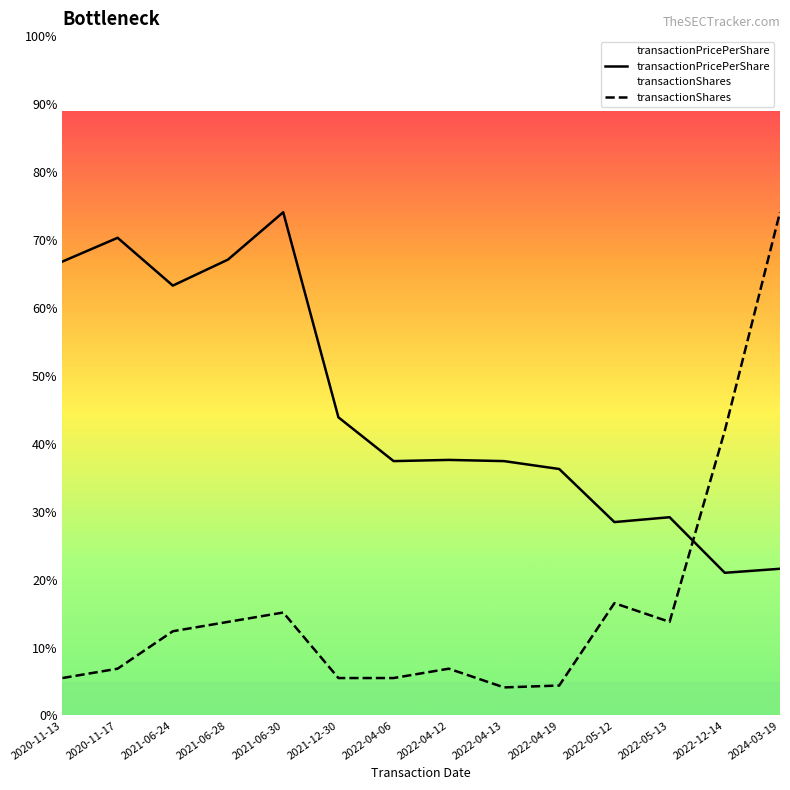

List the labels in order of transactionShares value, largest first.

2024-03-19, 2022-12-14, 2022-05-12, 2021-06-30, 2021-06-28, 2022-05-13, 2021-06-24, 2020-11-17, 2022-04-12, 2020-11-13, 2021-12-30, 2022-04-06, 2022-04-19, 2022-04-13